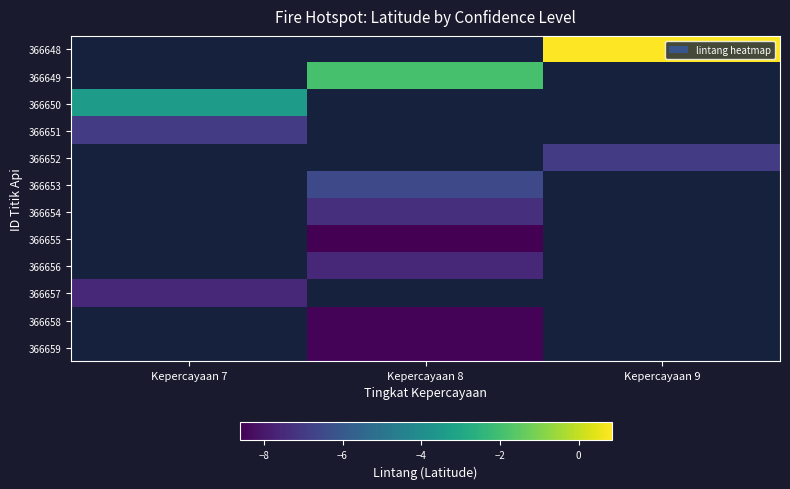

The value of 366654 at Kepercayaan 8 is -7.3. True or false?

True